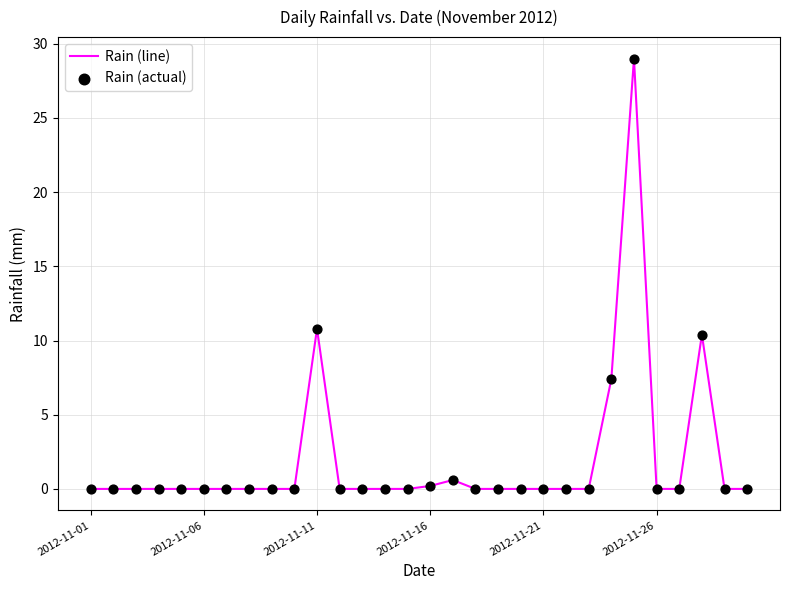

What is the greatest value displayed?

29.0